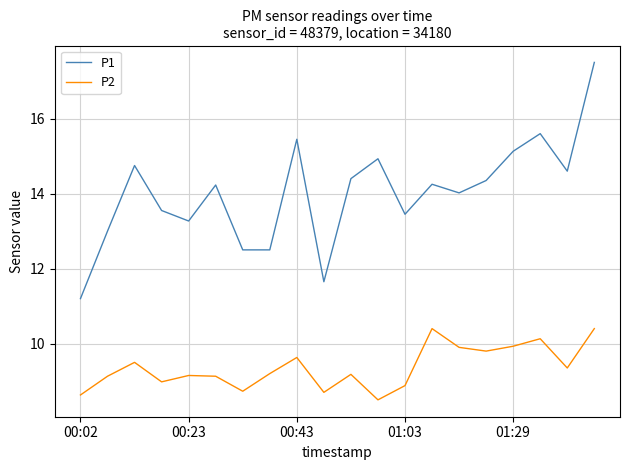

What is the minimum value for P2?

8.5